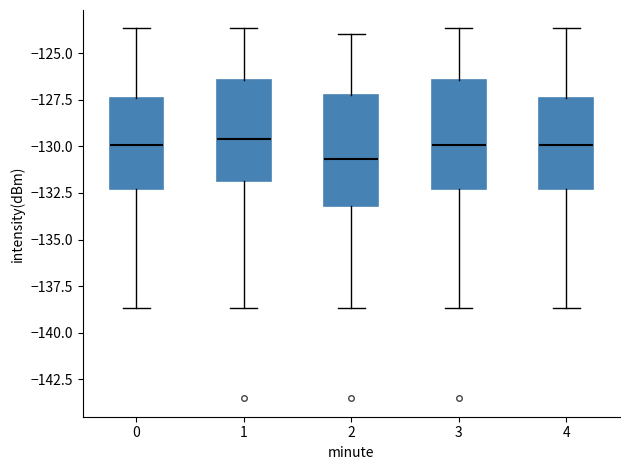

Which box's median line is the lowest?

2